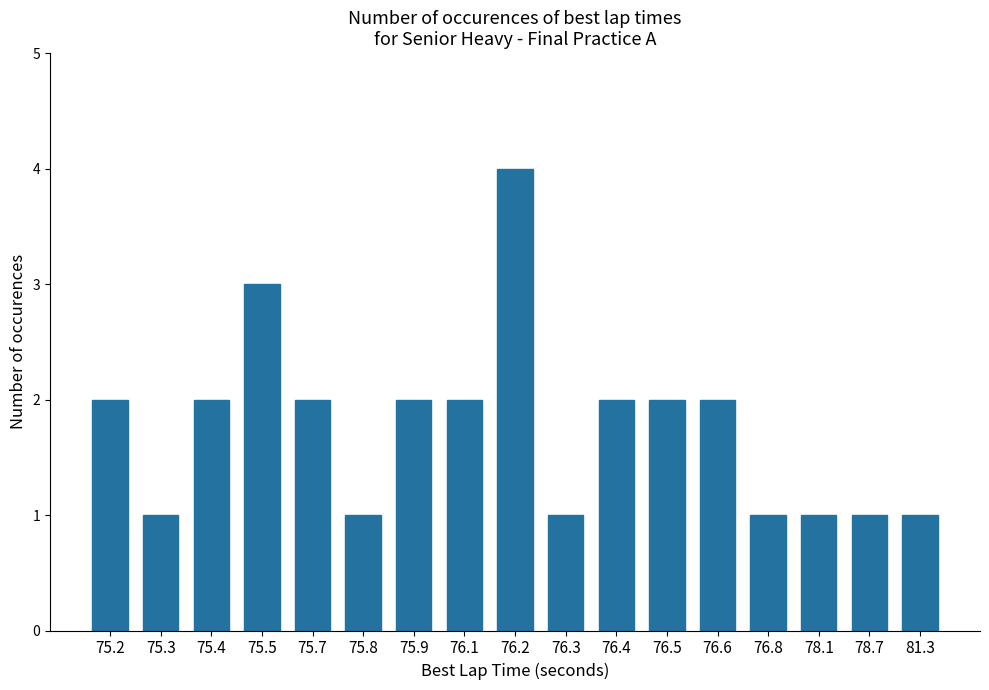

True or false: the data shows 2 at 75.8.

False